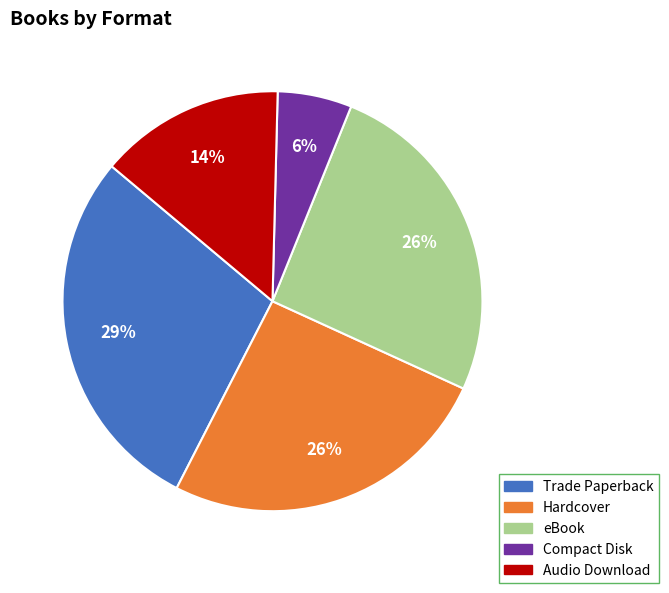

To the nearest percent, what is the difference between the largest and smallest slice percentages?

23%